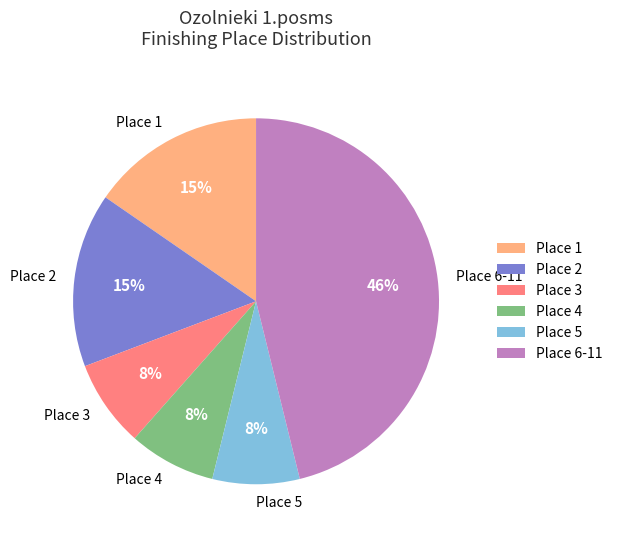

Do Place 1 and Place 4 together represent more than half of the pie?

No